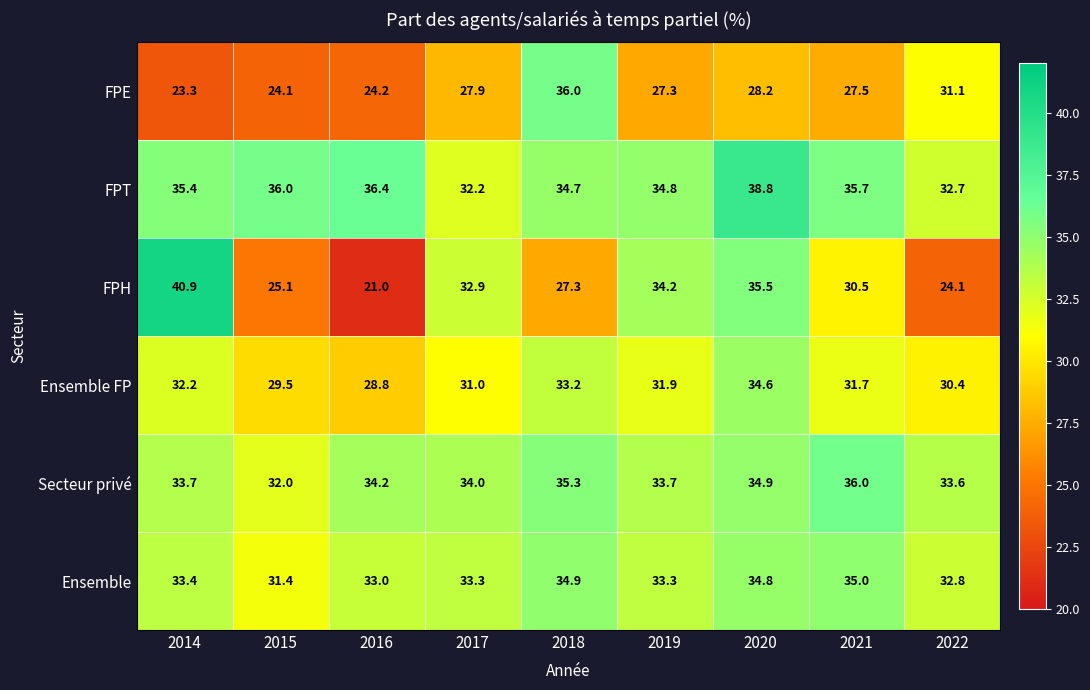

Which series has the largest range (max minus min)?

FPH